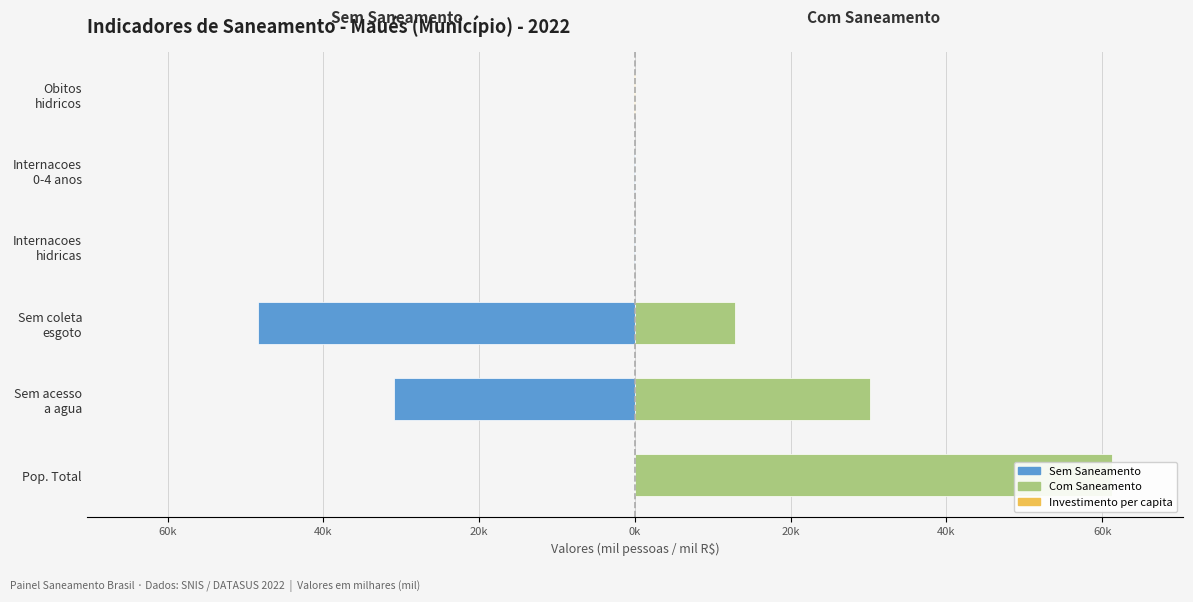

At how many categories does at least one series exceed -33?

6